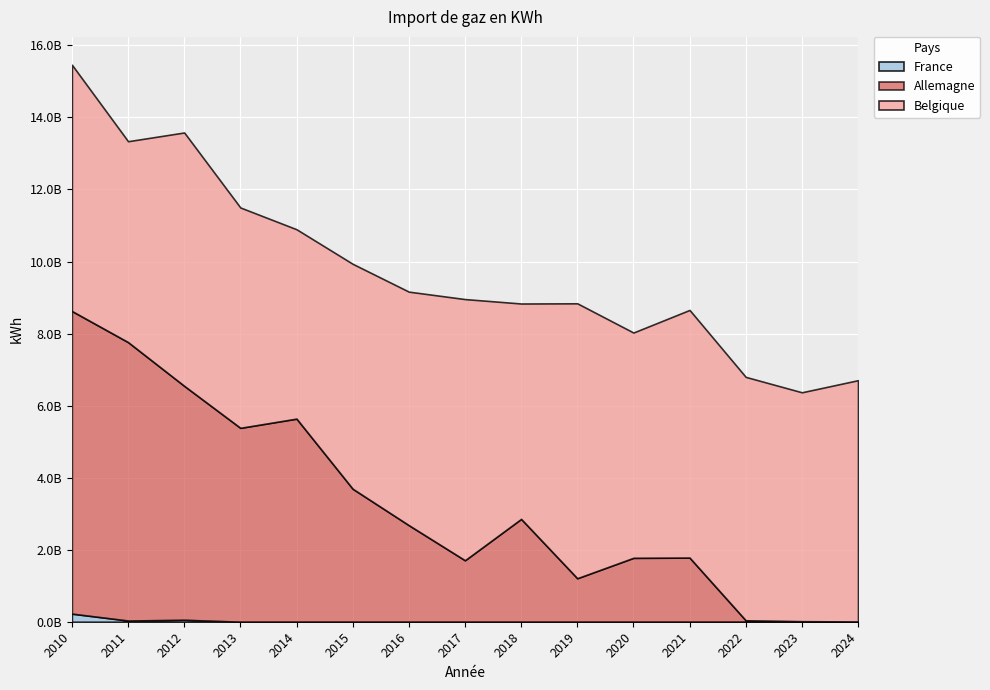

Which series has the largest range (max minus min)?

Allemagne